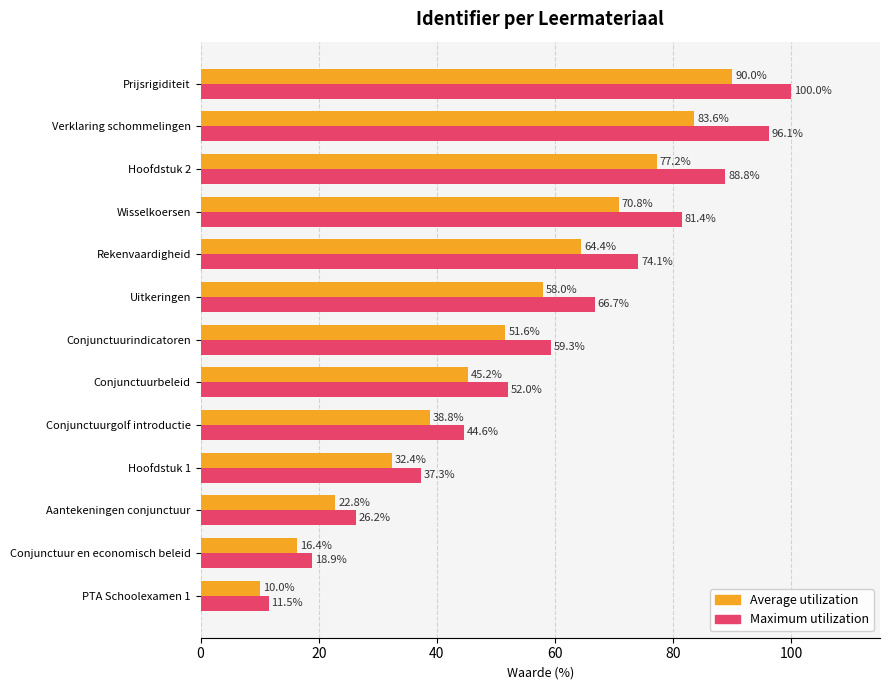

List the series in order of their peak value, lowest first.

Average utilization, Maximum utilization